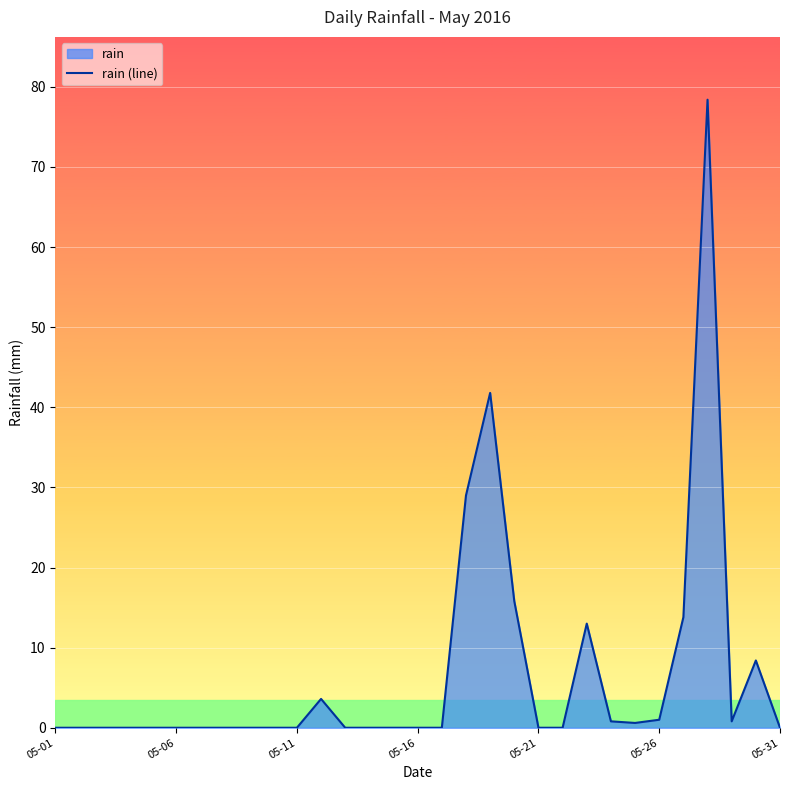

Which label corresponds to the smallest value in the chart?

05-01